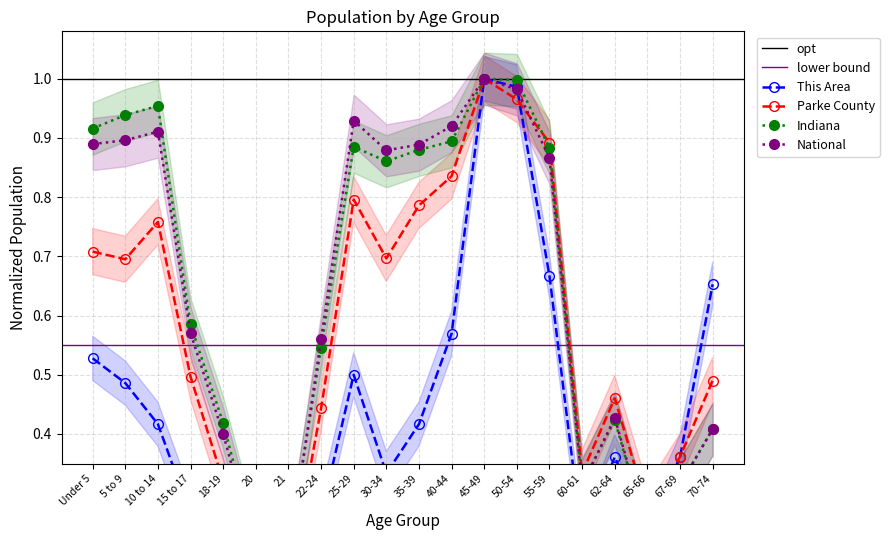

Where is the first local maximum for This Area?

25-29